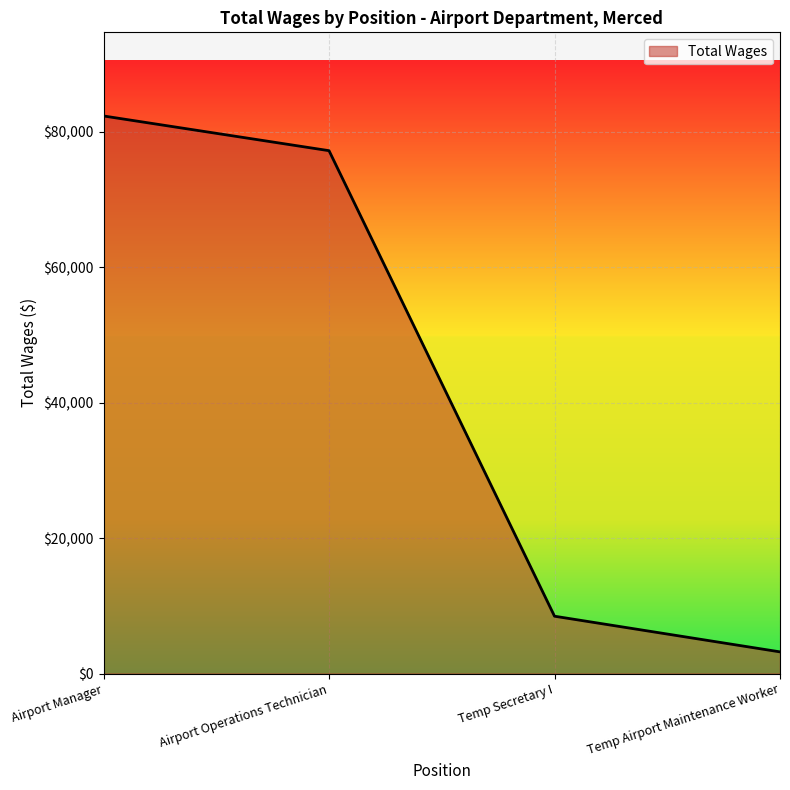

Read the value at Temp Airport Maintenance Worker, to the nearest 10.

3200